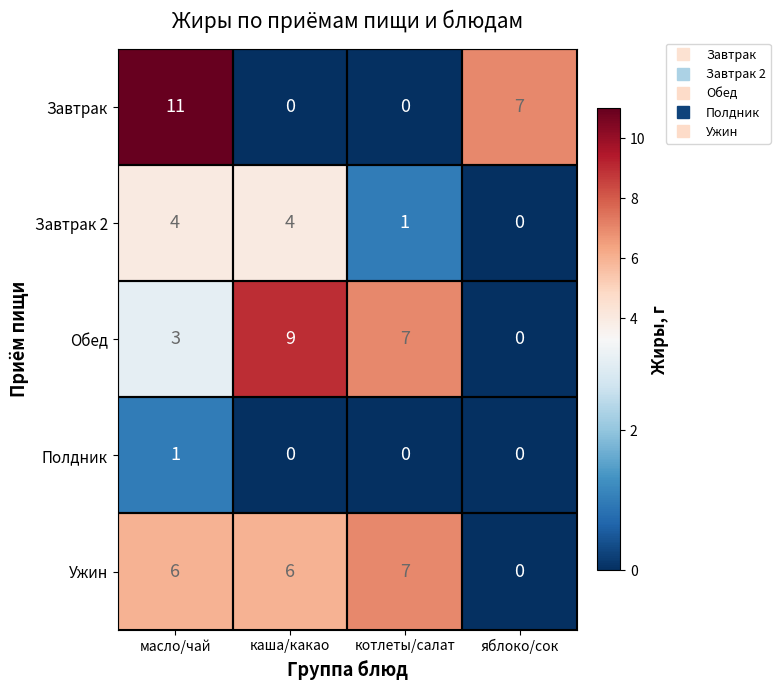

Which series has the widest spread of values?

Завтрак